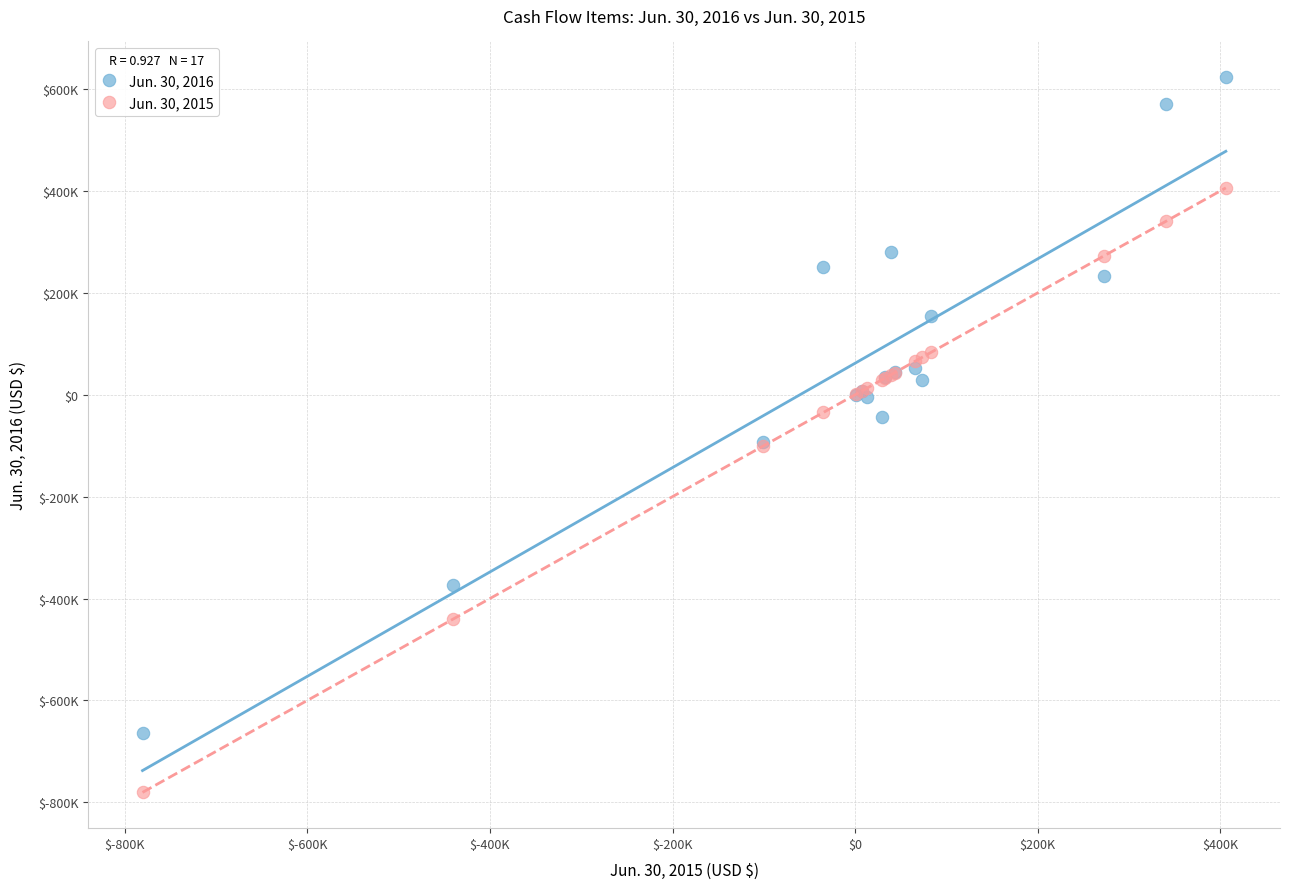

What are all the series names shown in the legend?

Jun. 30, 2016, Jun. 30, 2015